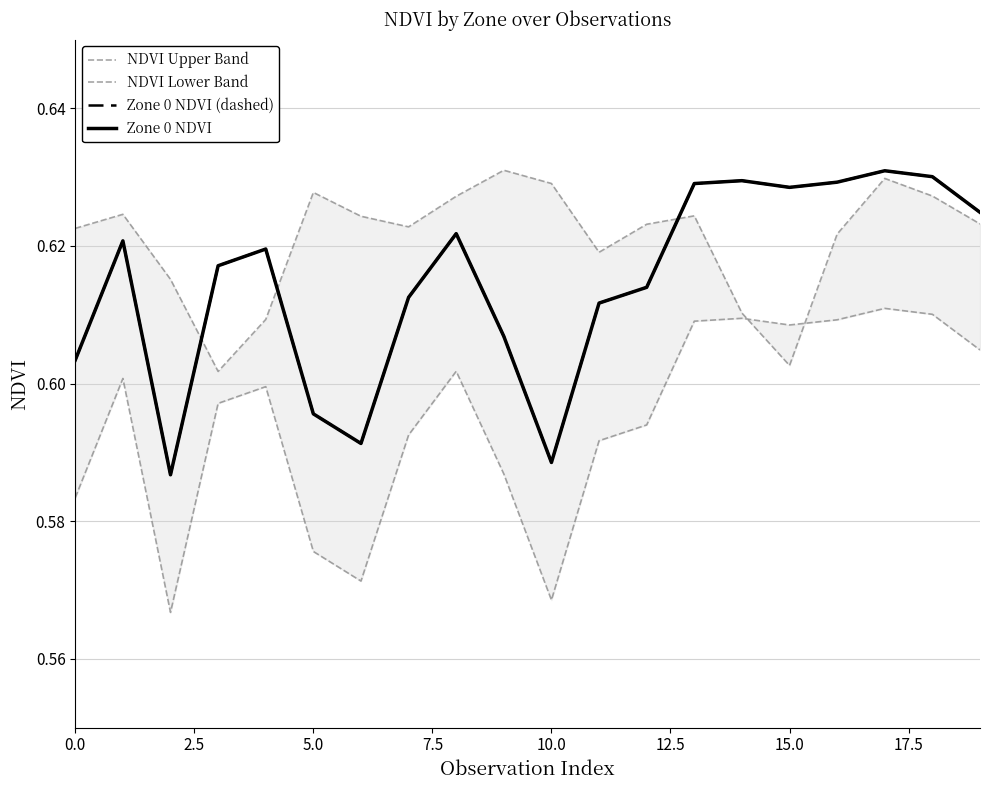

Reading right to left, extract all data points from this chart.

NDVI Upper Band: 0.6	0.6	0.6	0.6	0.6	0.6	0.6	0.6	0.6	0.6	0.6	0.6	0.6	0.6	0.6	0.6	0.6	0.6	0.6	0.6
NDVI Lower Band: 0.6	0.6	0.6	0.6	0.6	0.6	0.6	0.6	0.6	0.6	0.6	0.6	0.6	0.6	0.6	0.6	0.6	0.6	0.6	0.6
Zone 0 NDVI (dashed): 0.6	0.6	0.6	0.6	0.6	0.6	0.6	0.6	0.6	0.6	0.6	0.6	0.6	0.6	0.6	0.6	0.6	0.6	0.6	0.6
Zone 0 NDVI: 0.6	0.6	0.6	0.6	0.6	0.6	0.6	0.6	0.6	0.6	0.6	0.6	0.6	0.6	0.6	0.6	0.6	0.6	0.6	0.6